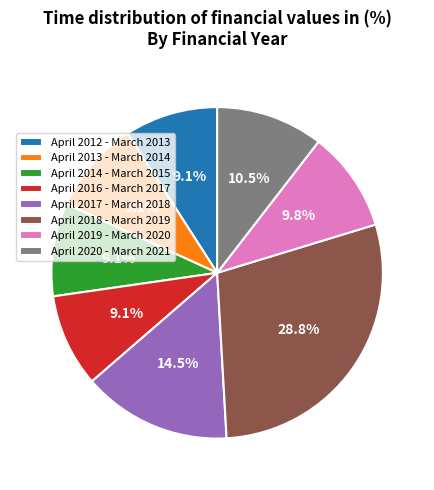

The April 2013 - March 2014 slice represents 16% of the pie. True or false?

False